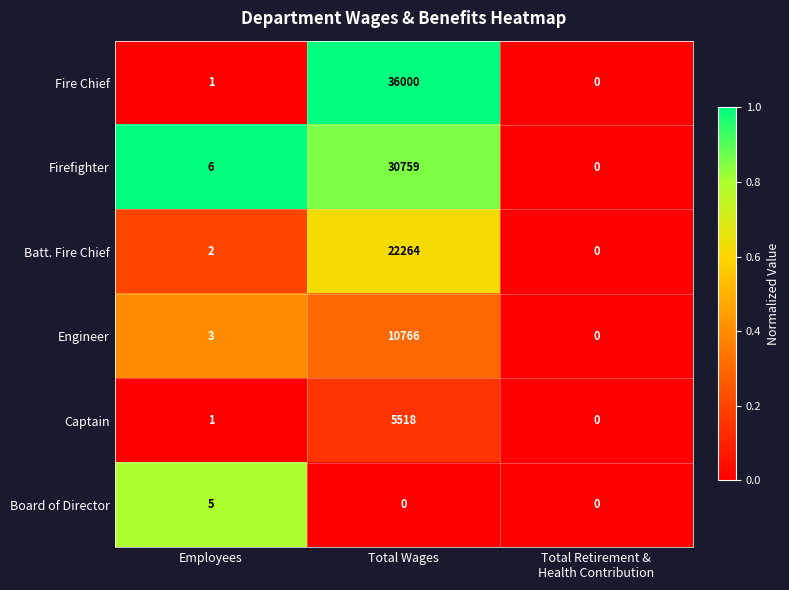

Reading left to right, list all the values displayed in this chart.

Fire Chief: 1	36000	0
Firefighter: 6	30759	0
Batt. Fire Chief: 2	22264	0
Engineer: 3	10766	0
Captain: 1	5518	0
Board of Director: 5	0	0